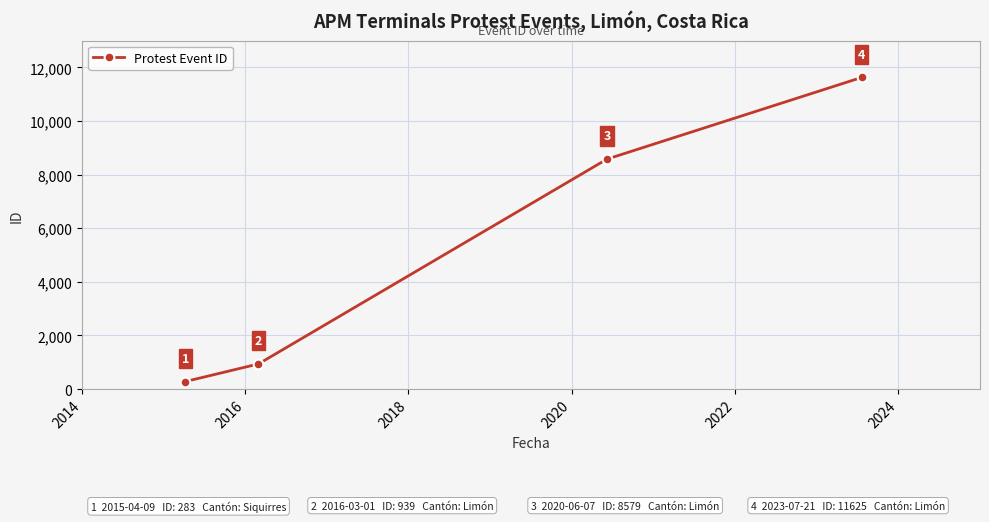

True or false: the data has more than 2 interior local peaks.

False